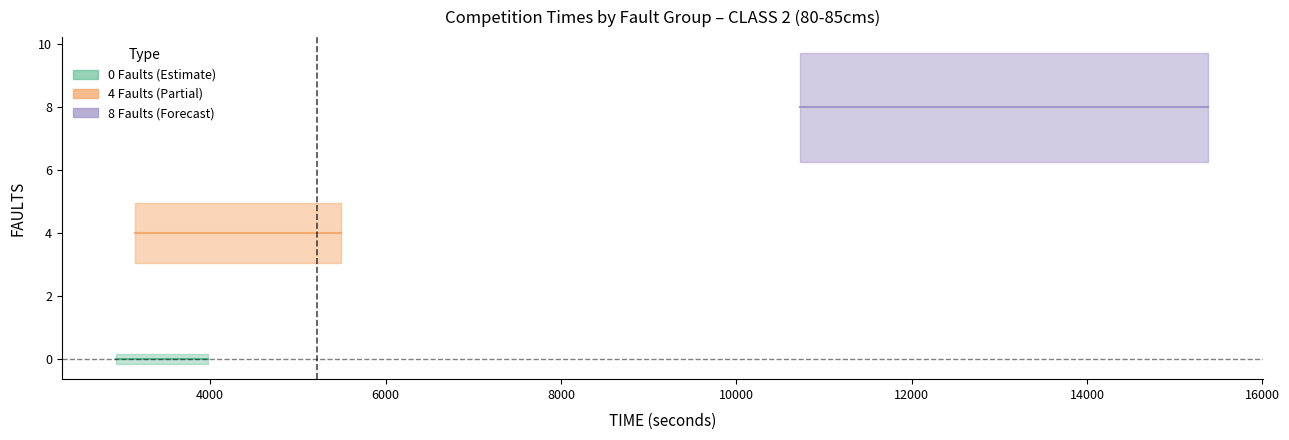

What is the sum of all faults_8 values?

160